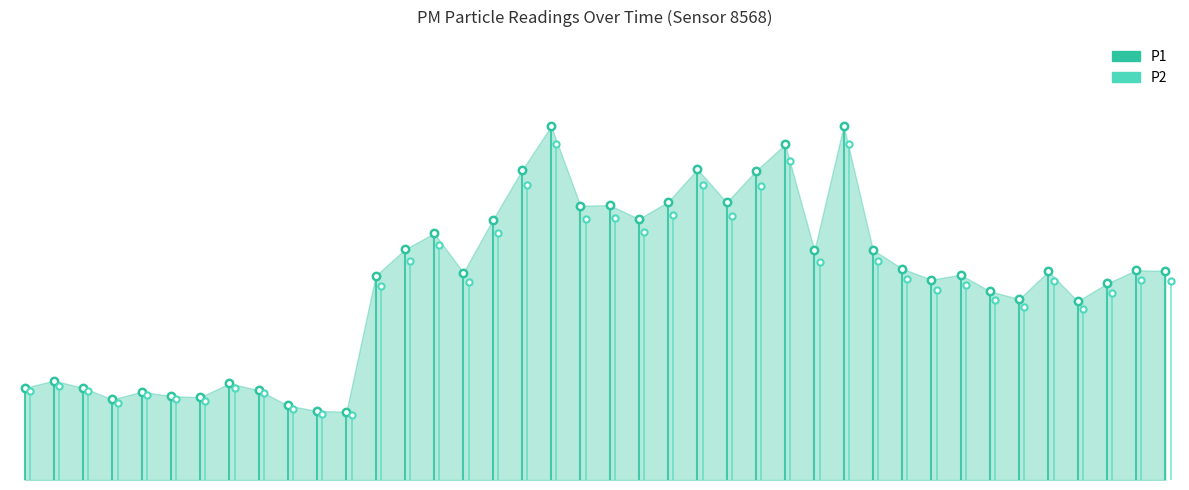

Which series reaches the maximum Y coordinate?

P1